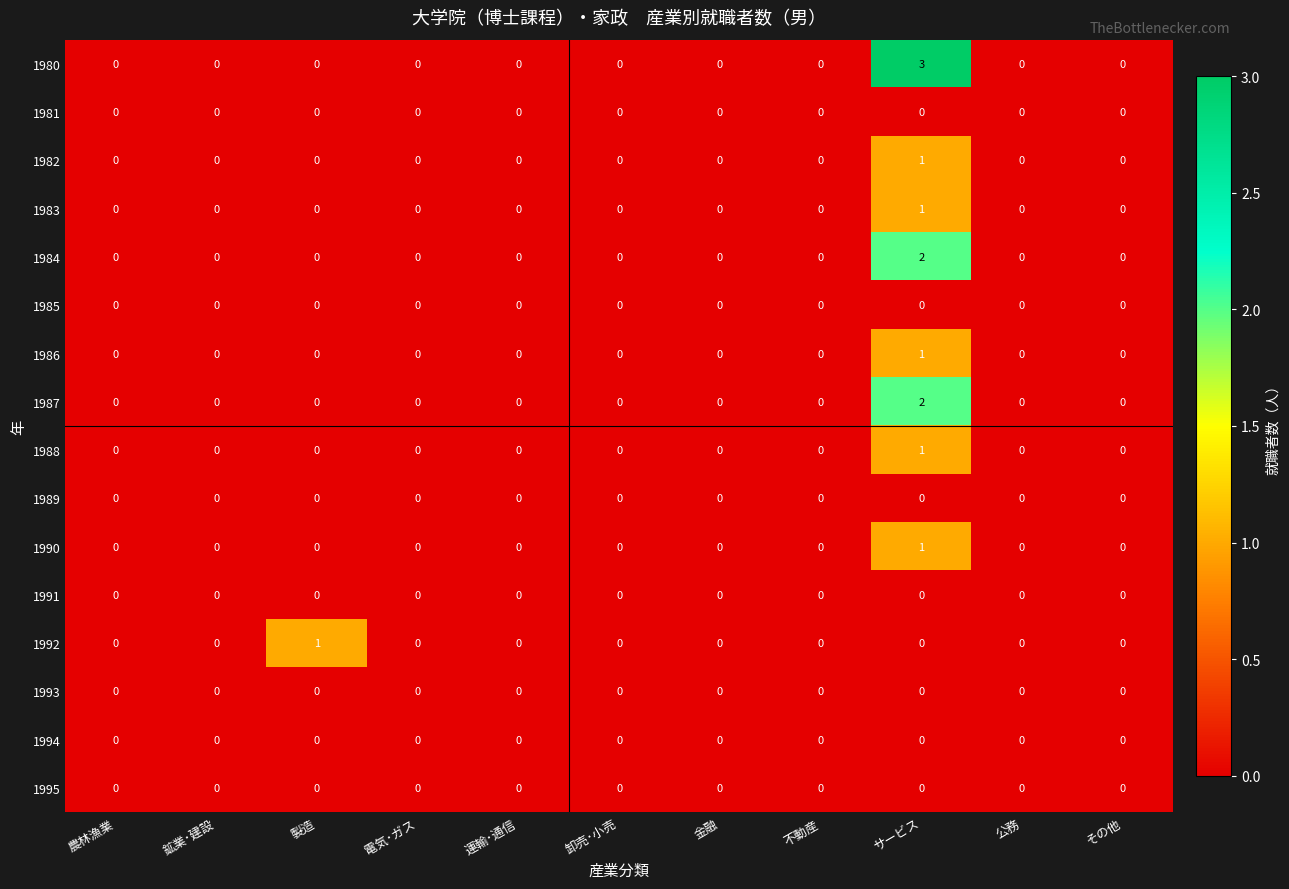

Which series has the largest range (max minus min)?

1980